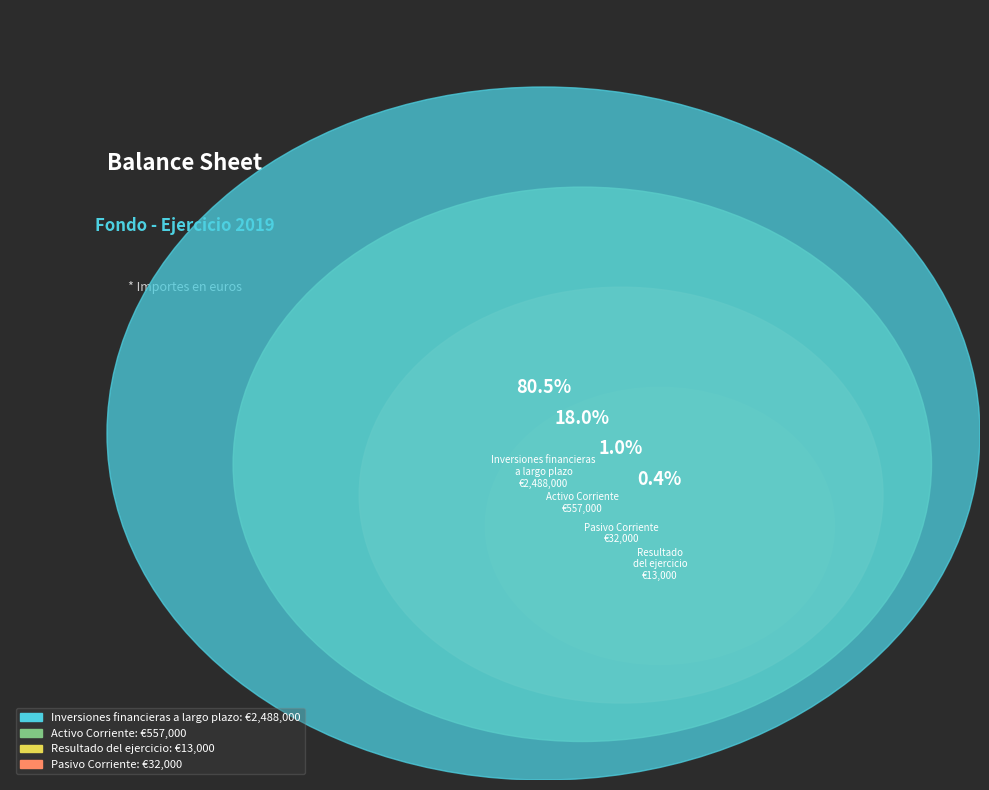

To the nearest percent, what is the combined percentage of Activo Corriente and Resultado del ejercicio?

18%